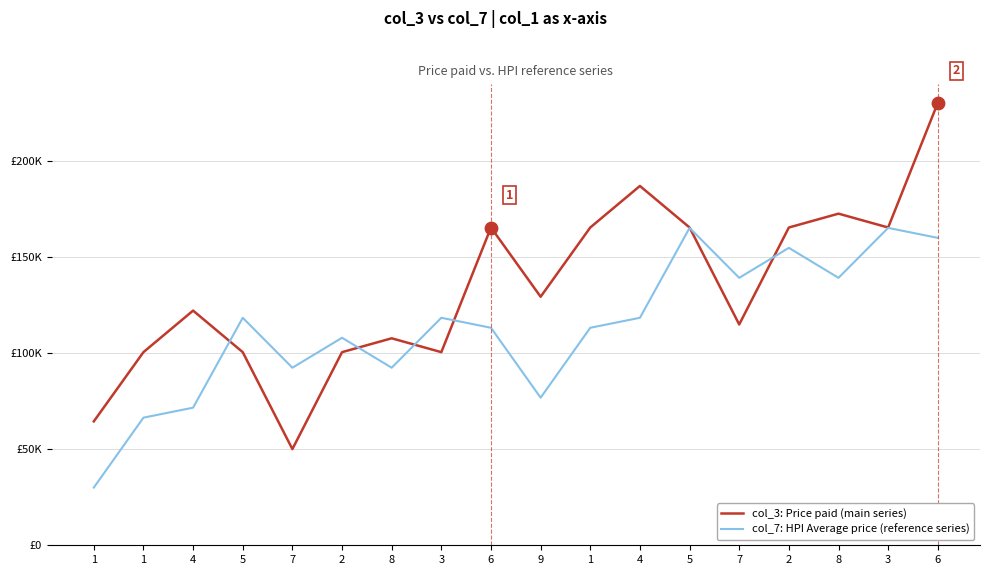

What are all the series names shown in the legend?

col_3: Price paid (main series), col_7: HPI Average price (reference series)